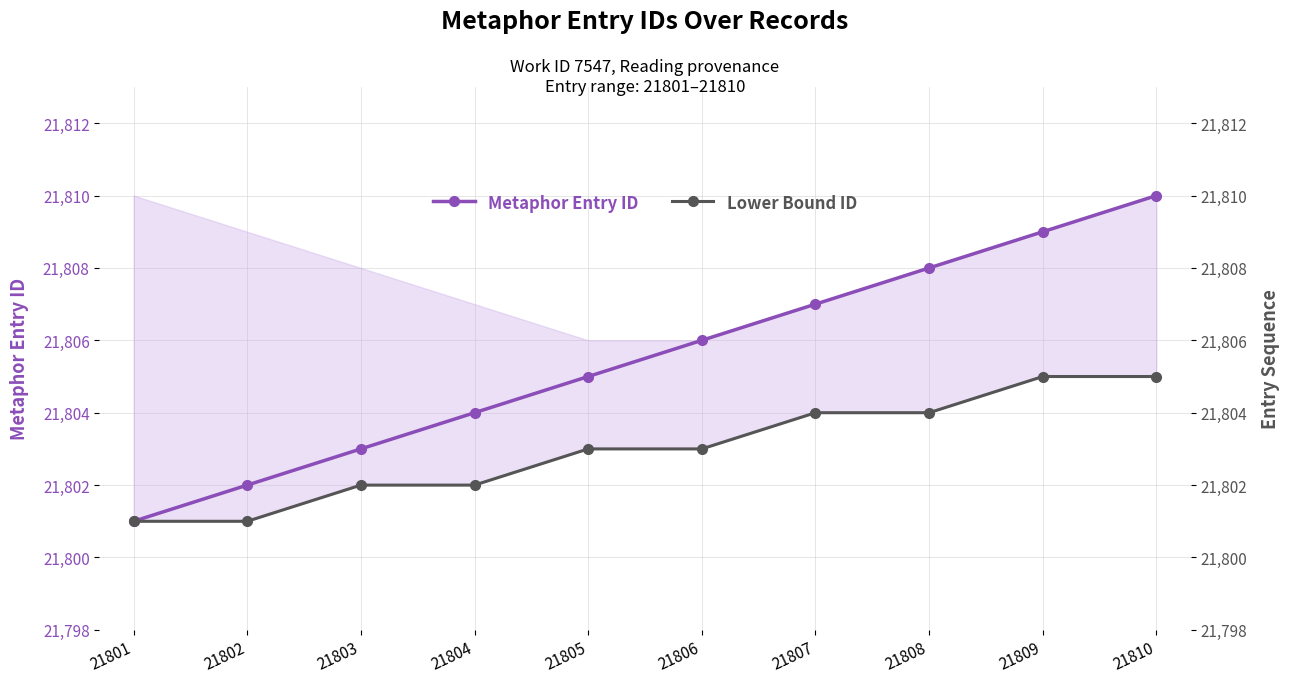

True or false: Lower Bound ID and Metaphor Entry ID intersect in this chart.

False